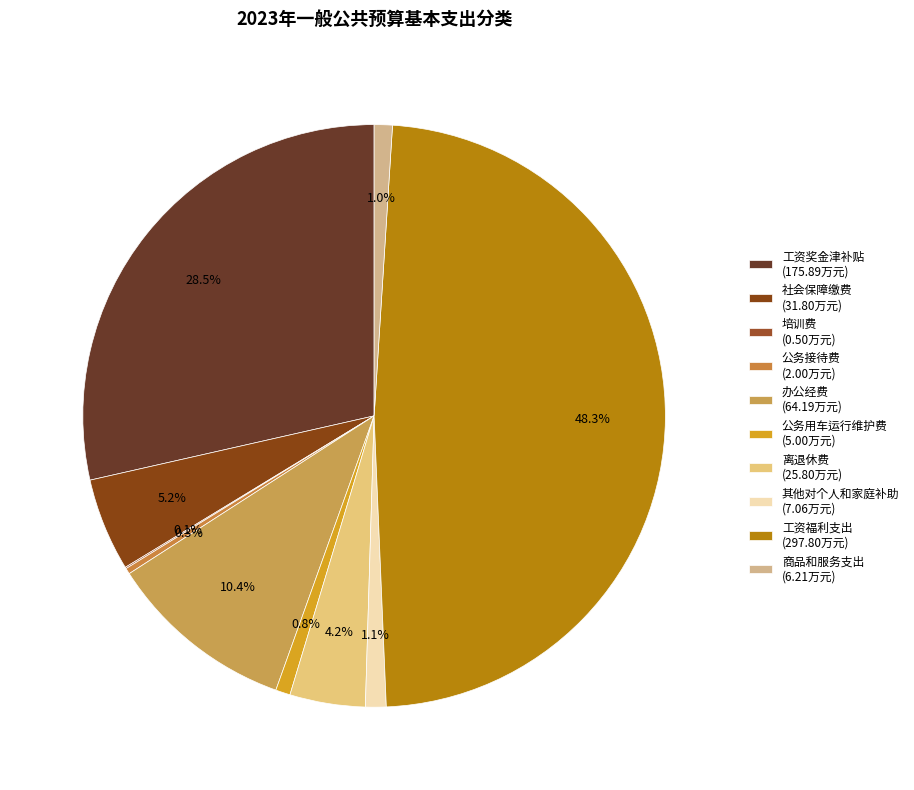

To the nearest percent, what is the combined percentage of 工资奖金津补贴 and 公务用车运行维护费?

29%